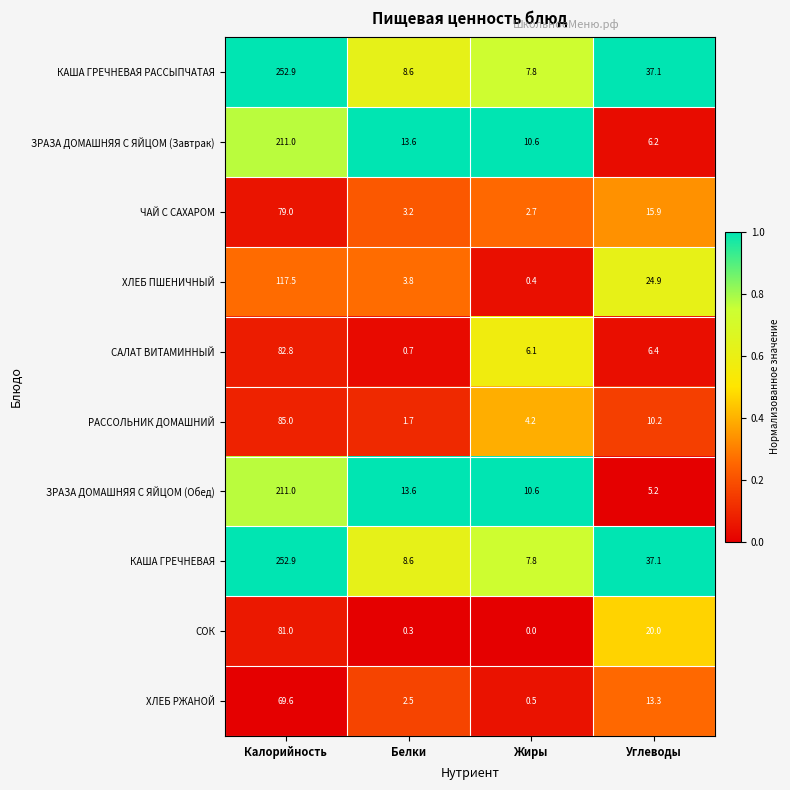

What is the difference between the highest and lowest values at Белки?

13.3